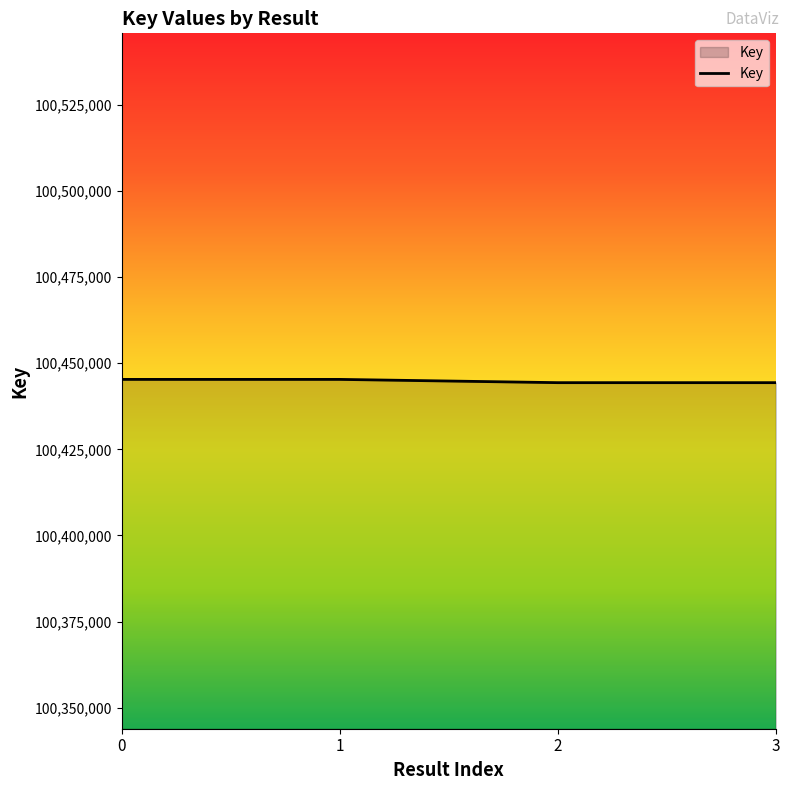

What is the average value?

100444830